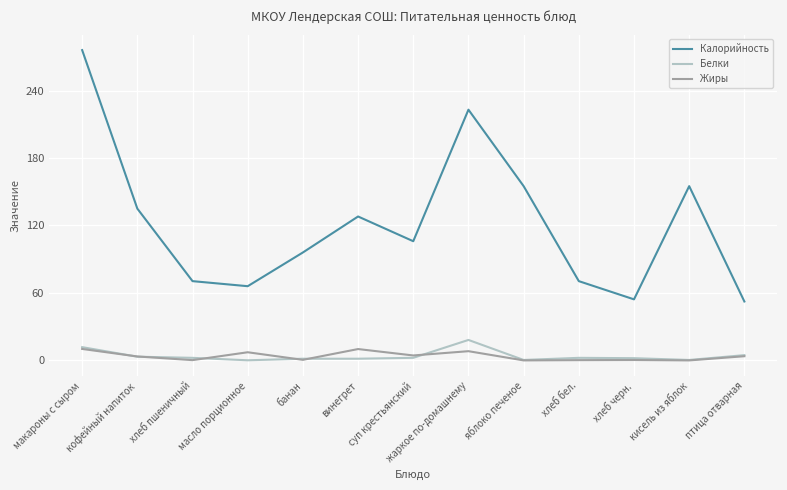

Which label corresponds to the largest value in the chart?

макароны с сыром